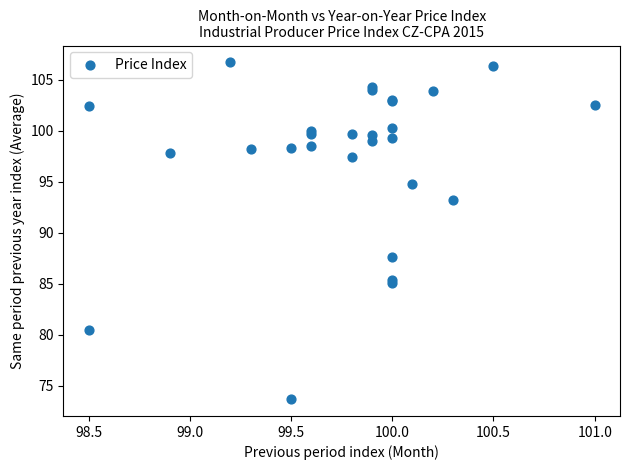

What Y value in the scatter plot is closest to 90?

87.6